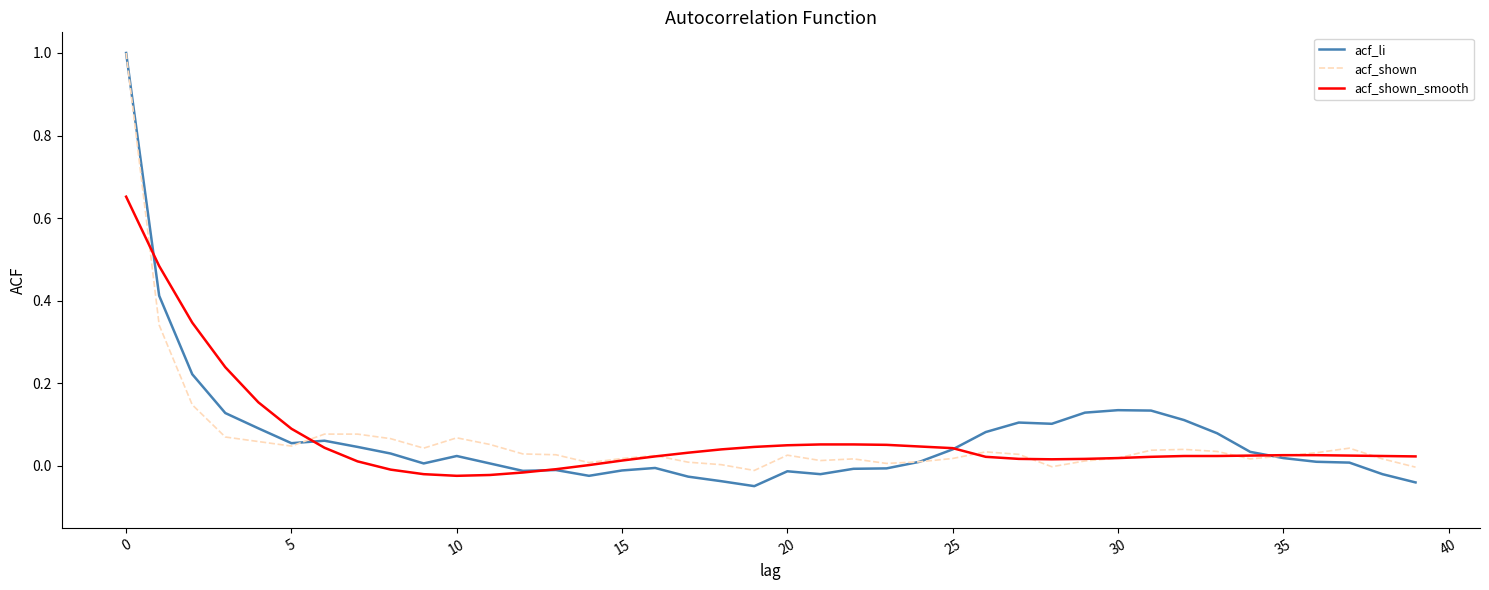

Which series has the widest spread of values?

acf_li